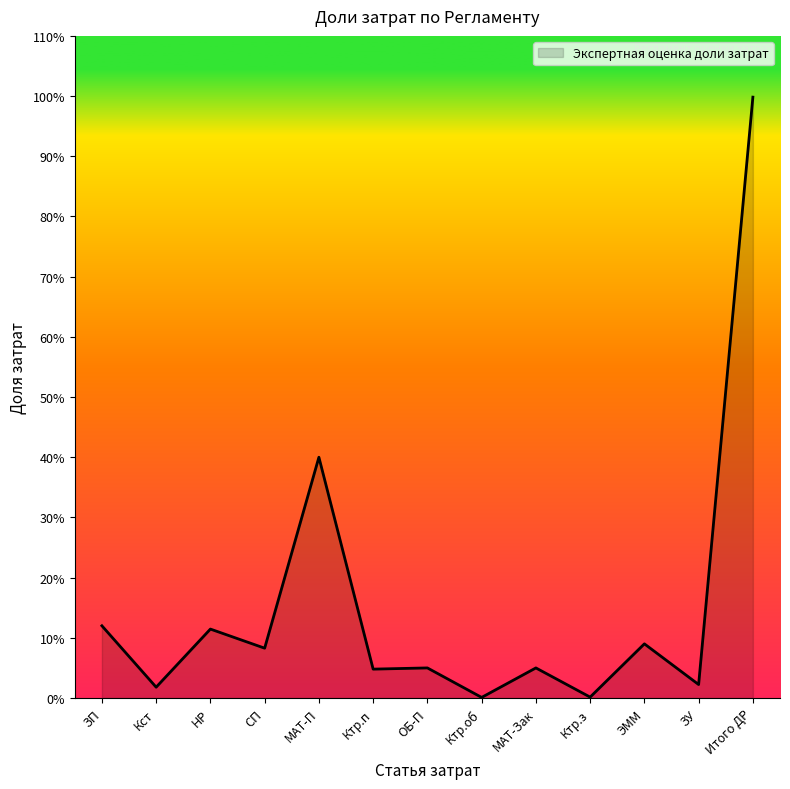

How many lines are shown in the chart?

1